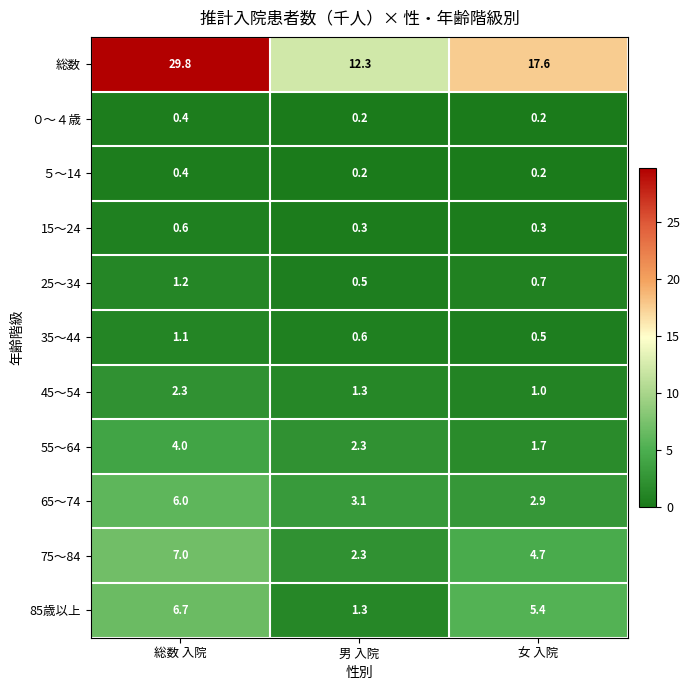

Rank the categories by 45～54 value from highest to lowest.

総数 入院, 男 入院, 女 入院